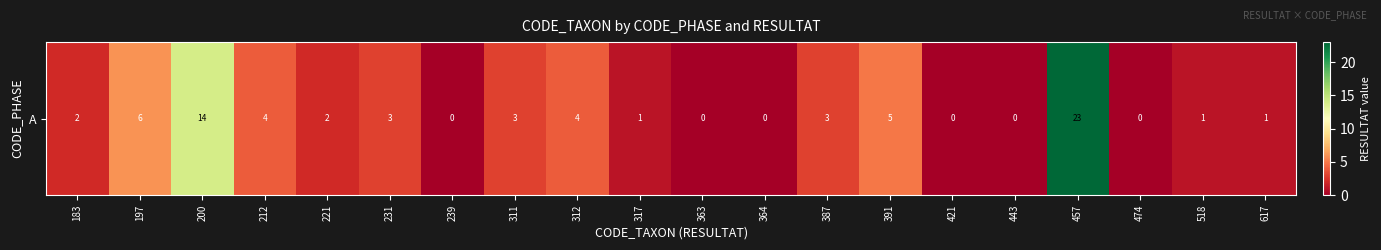

How many data points are less than 2?

9